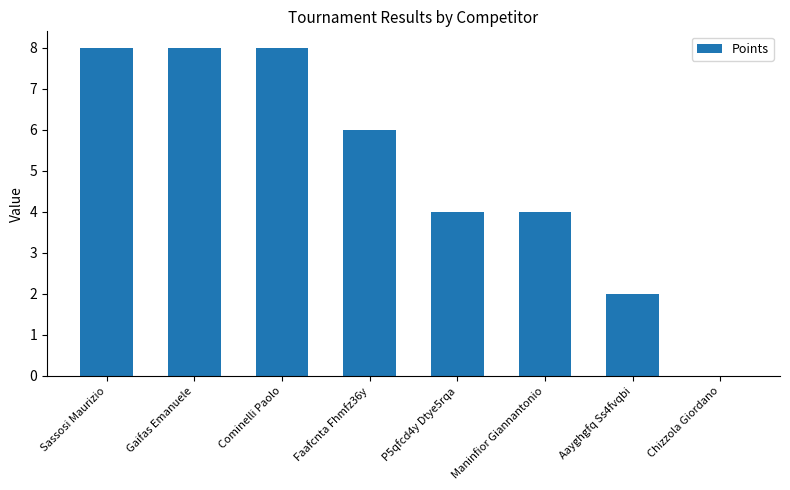

The chart shows a value of 13 at Sassosi Maurizio. True or false?

False